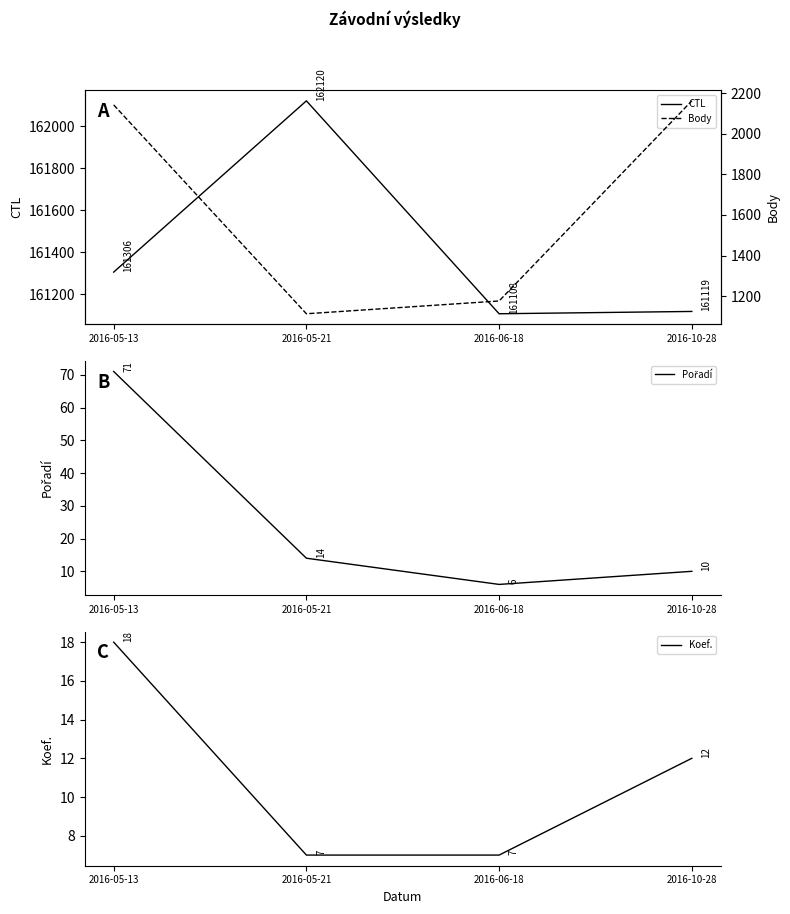

List the labels in order of Pořadí value, smallest first.

2016-06-18, 2016-10-28, 2016-05-21, 2016-05-13